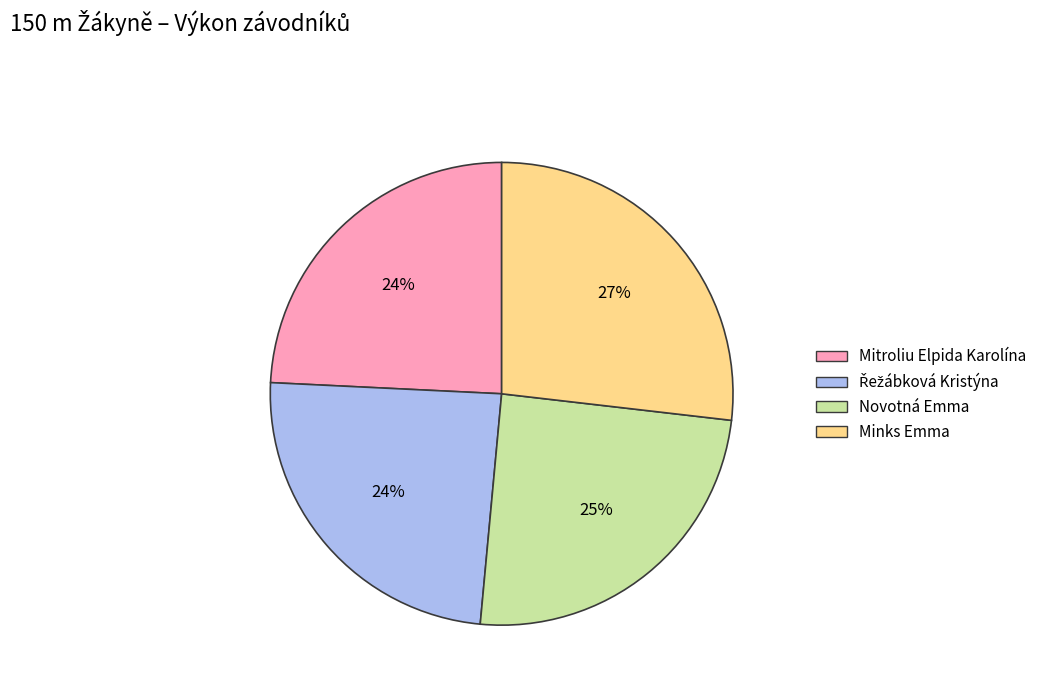

How many slices are in this pie chart?

4